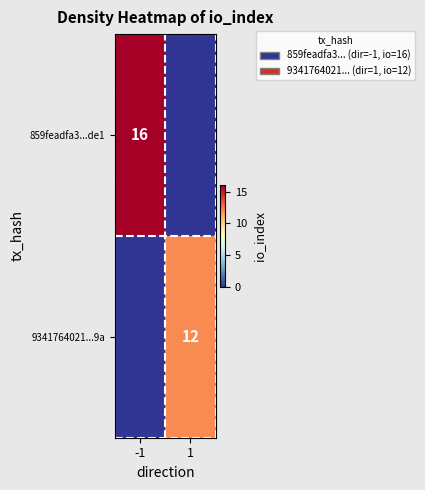

What is the total value across all series at -1?

16